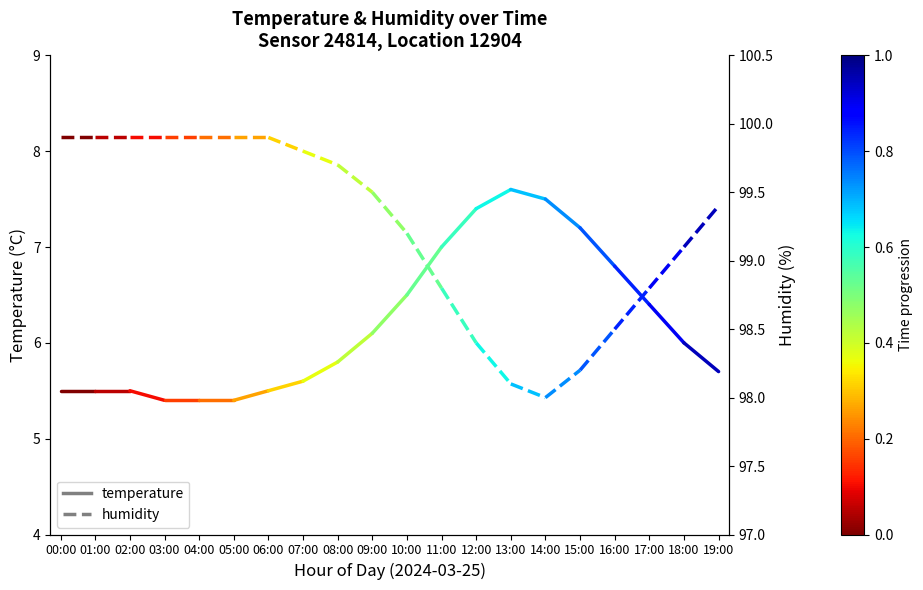

What are all the series names shown in the legend?

temperature, humidity